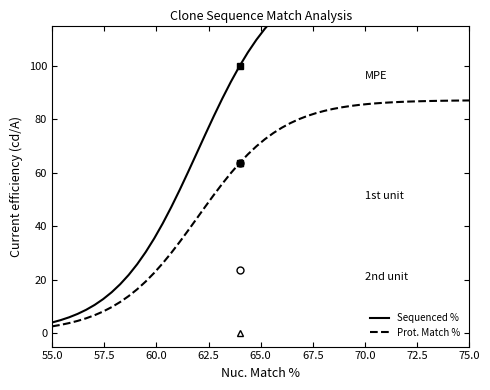

What is the minimum value for Prot. Match %?

2.6